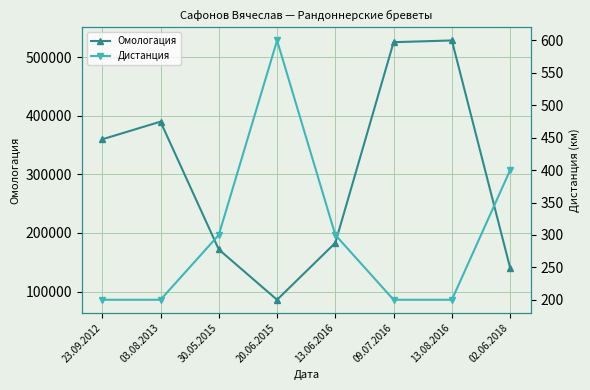

How many categories are shown in the chart?

8